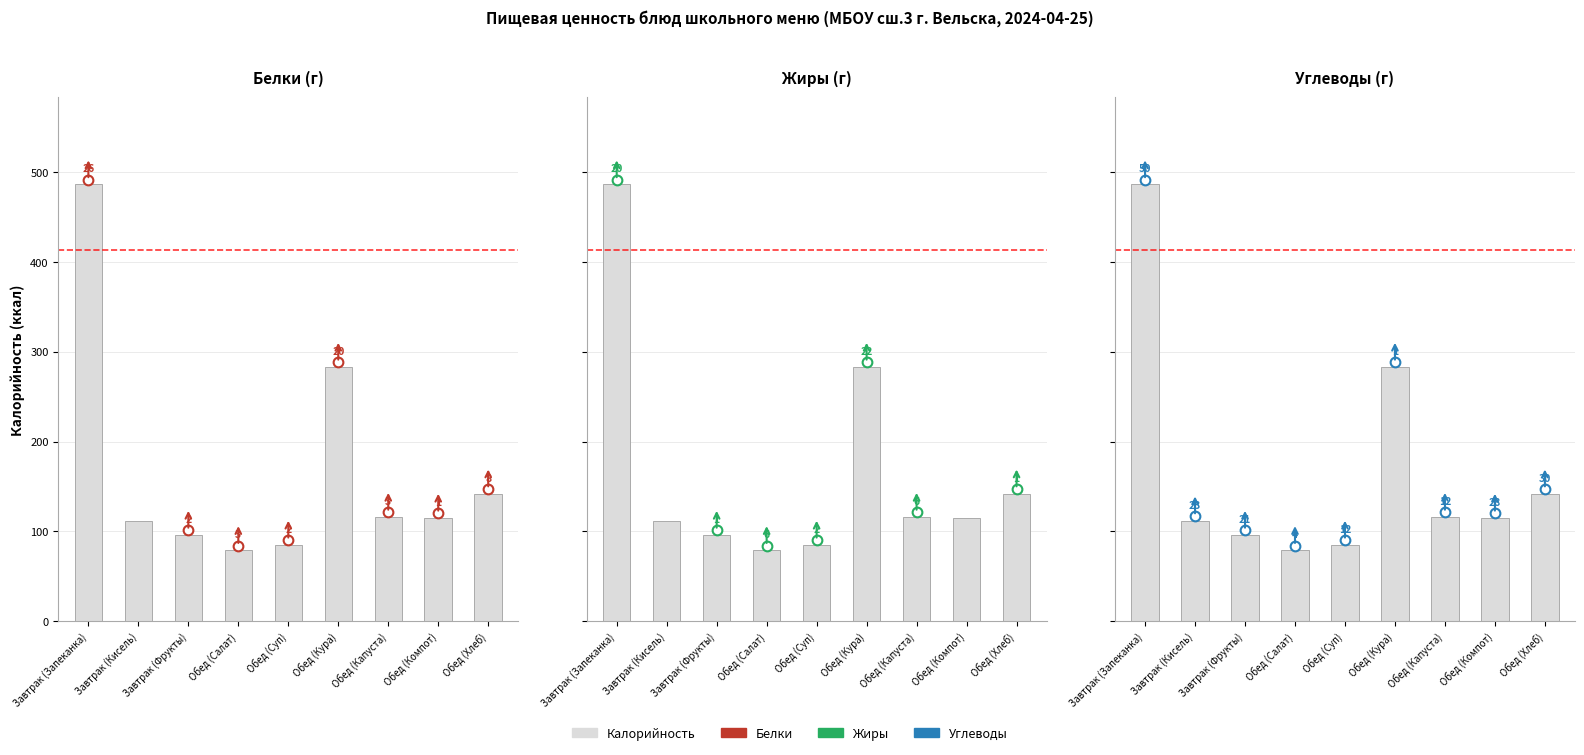

What is the greatest value displayed?

486